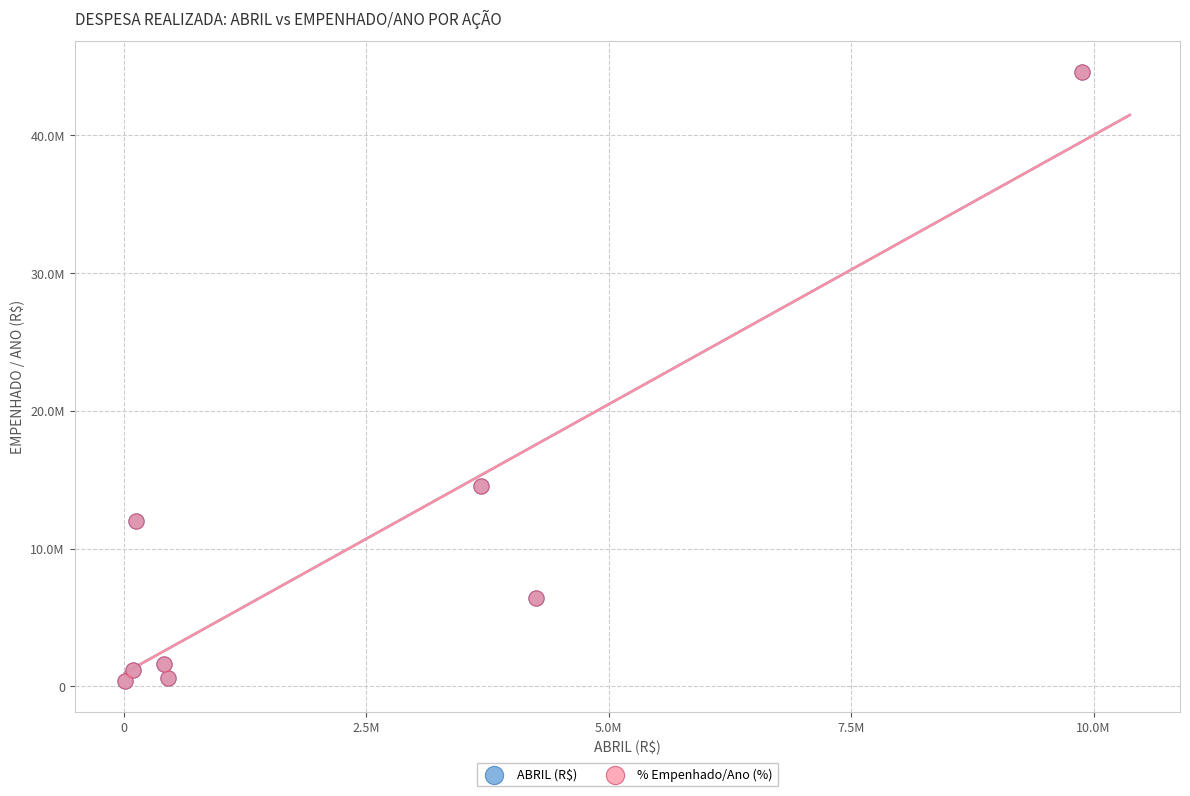

What are all the series names shown in the legend?

ABRIL (R$), % Empenhado/Ano (%)